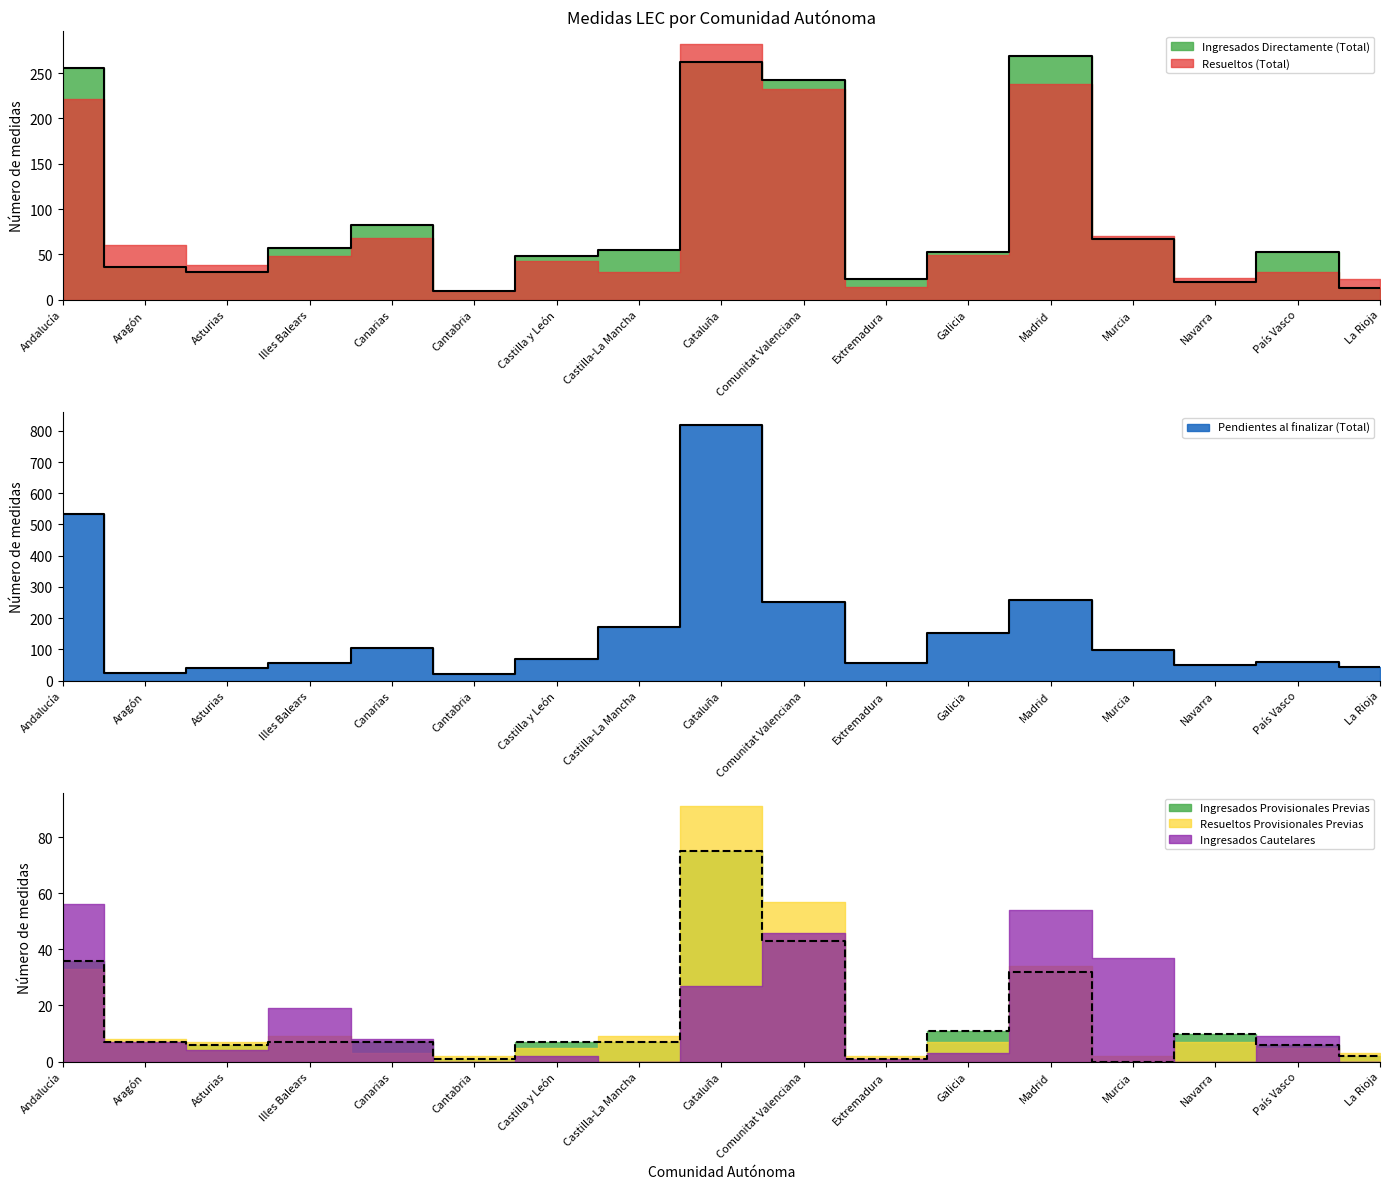

Is the value of Ingresados Directamente (Total) at Asturias greater than the value of Ingresados Provisionales Previas at Extremadura?

Yes